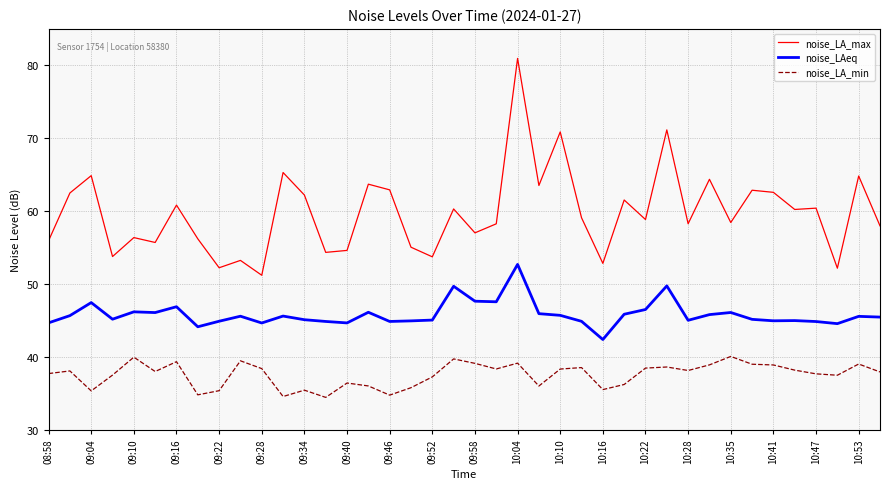

What are all the series names shown in the legend?

noise_LA_max, noise_LAeq, noise_LA_min